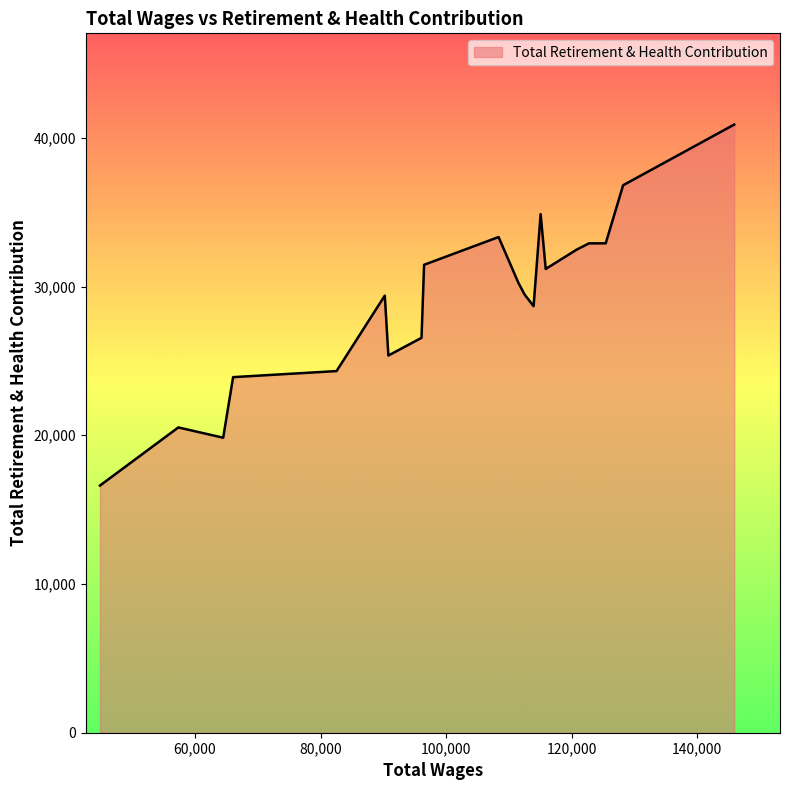

What is the maximum value shown in the chart?

40895